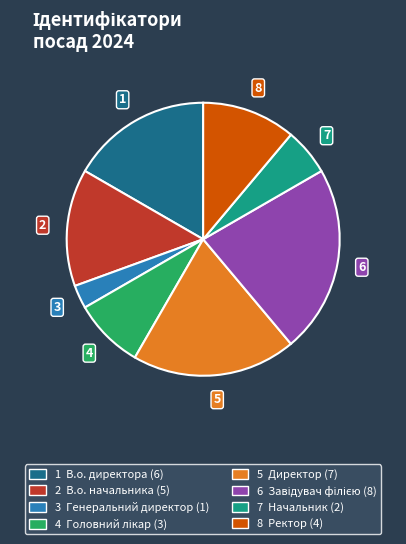

Is there any slice that represents more than half of the pie?

No